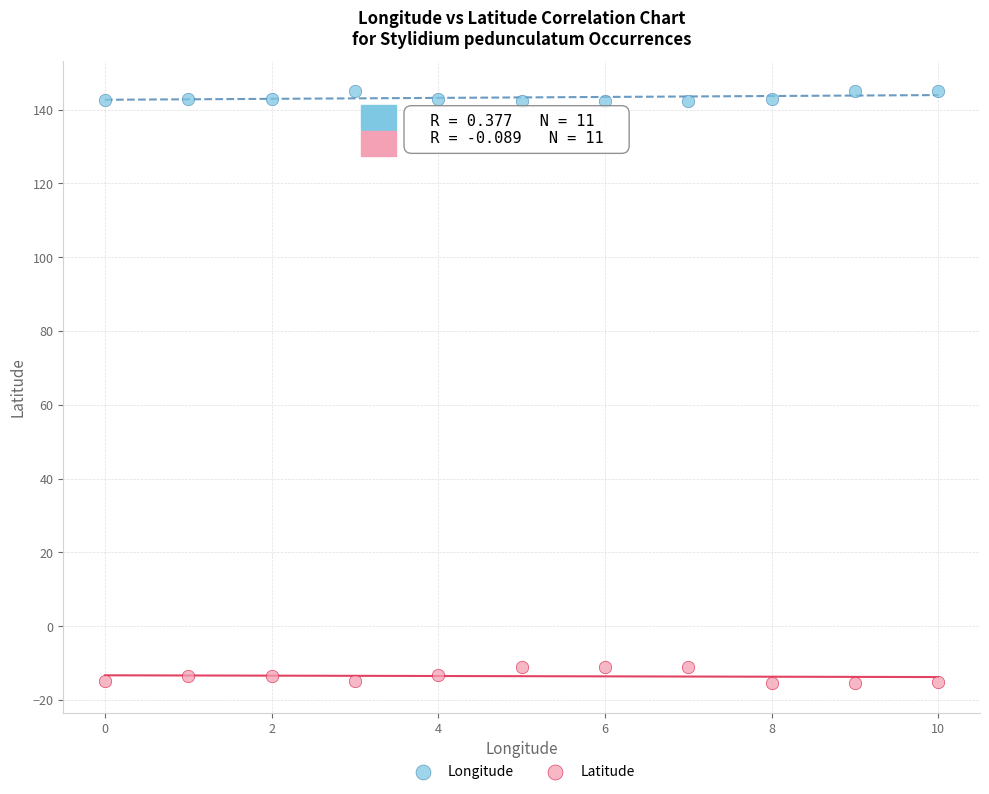

Across all data points, what is the range of Y values (max minus min)?

160.5